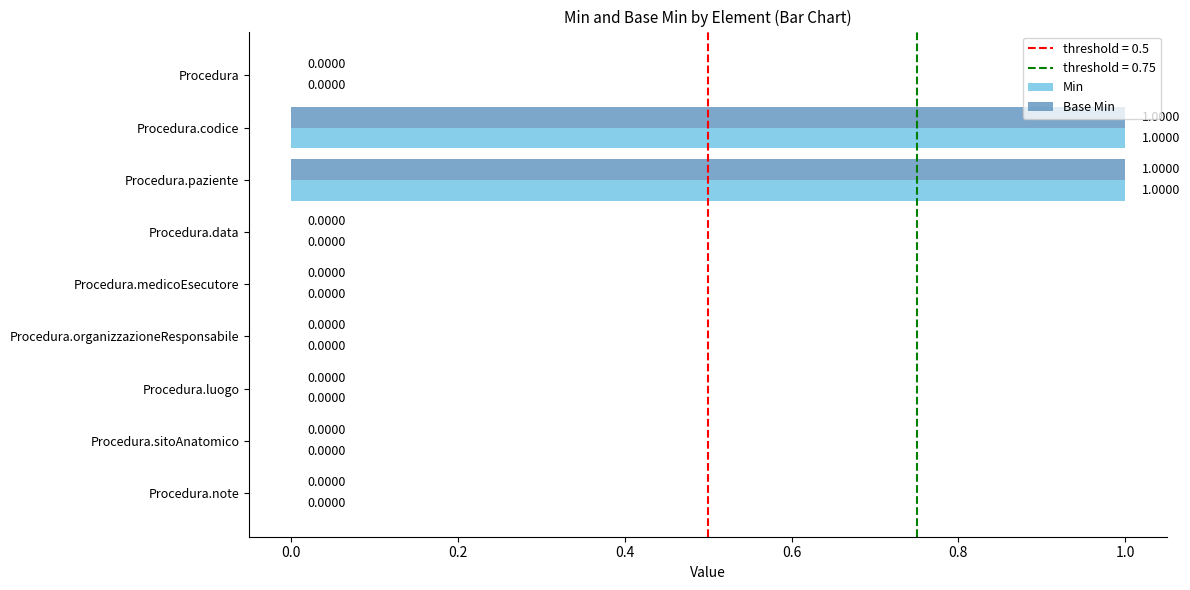

At how many categories does at least one series exceed 0?

2